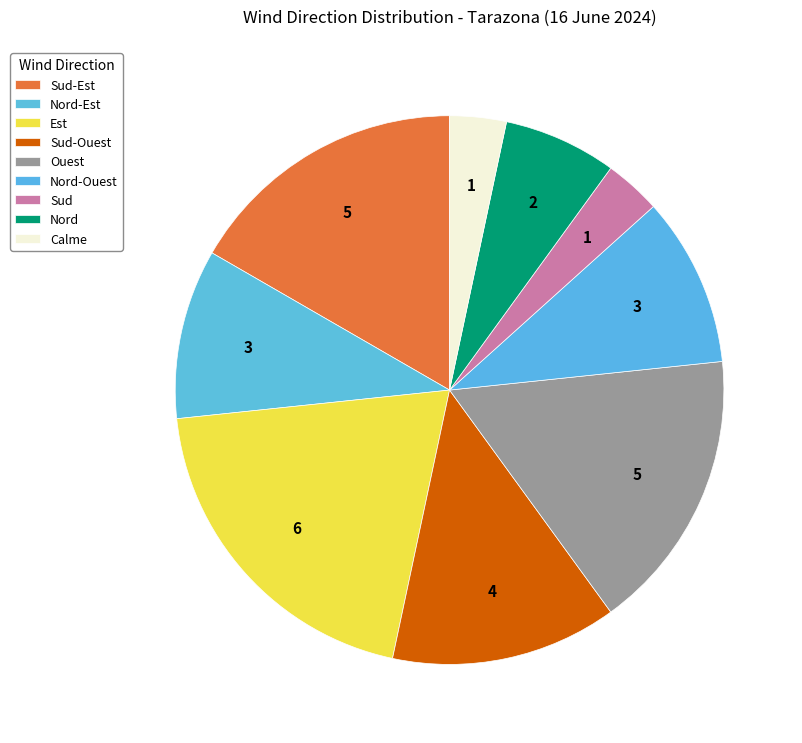

What is the change in value from Est to Calme?

-5